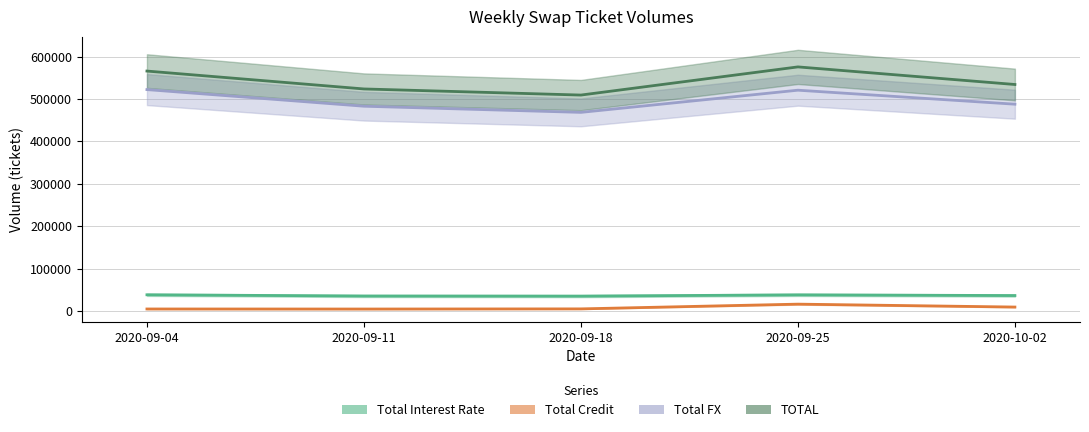

What is the label of the 2nd point from the left?

2020-09-11